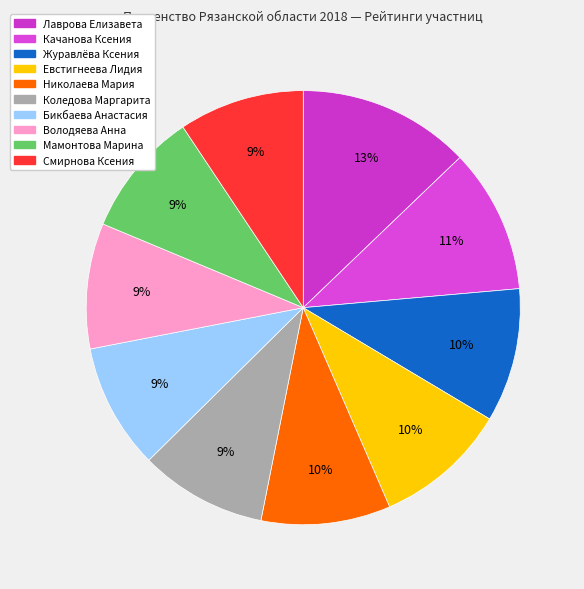

Which category has the biggest portion of the pie?

Лаврова Елизавета